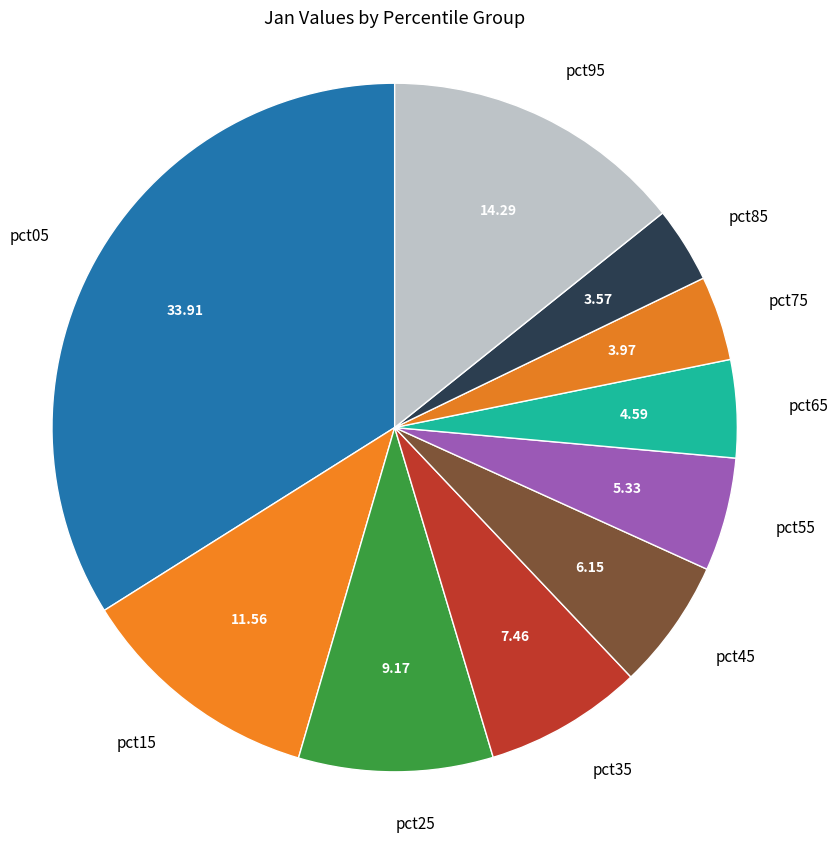

Is it true that pct35 is 16% of the pie?

False